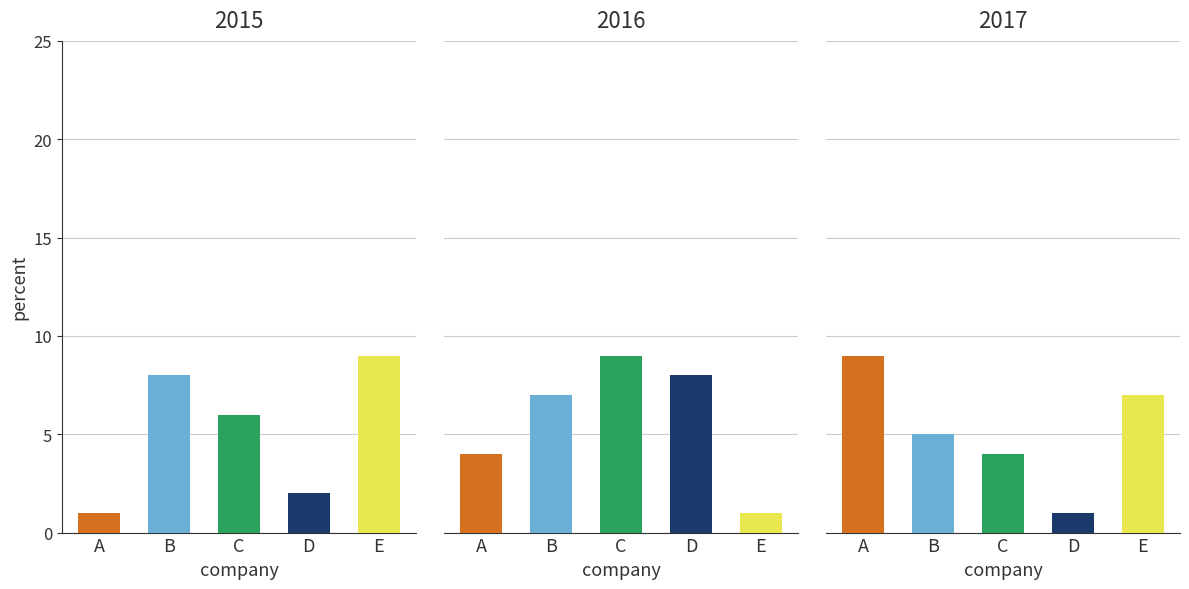

Is it true that A equals 4 at 1?

True